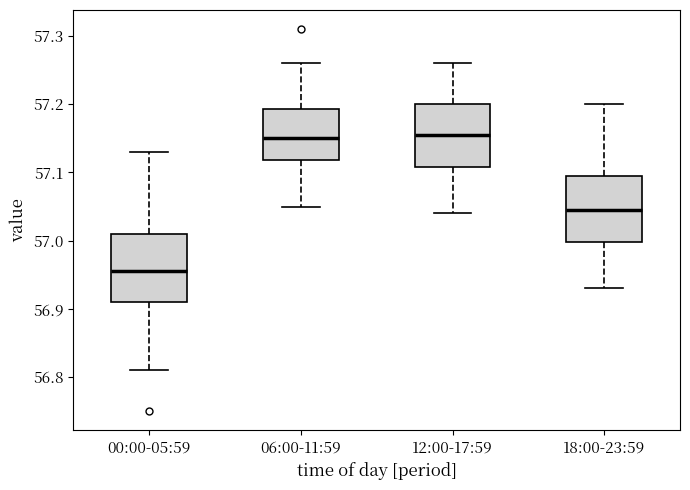

Reading left to right, transcribe this box plot: for each box, give where its median line is, the range the box spans, and where its two whiskers end, as read against the y-axis. The values are not printed on the chart, so give them approximately, as read against the axis.

00:00-05:59: median 56.96, box 56.91 to 57.01, whiskers 56.81 to 57.13
06:00-11:59: median 57.15, box 57.12 to 57.19, whiskers 57.05 to 57.26
12:00-17:59: median 57.16, box 57.11 to 57.20, whiskers 57.04 to 57.26
18:00-23:59: median 57.05, box 57.00 to 57.10, whiskers 56.93 to 57.20